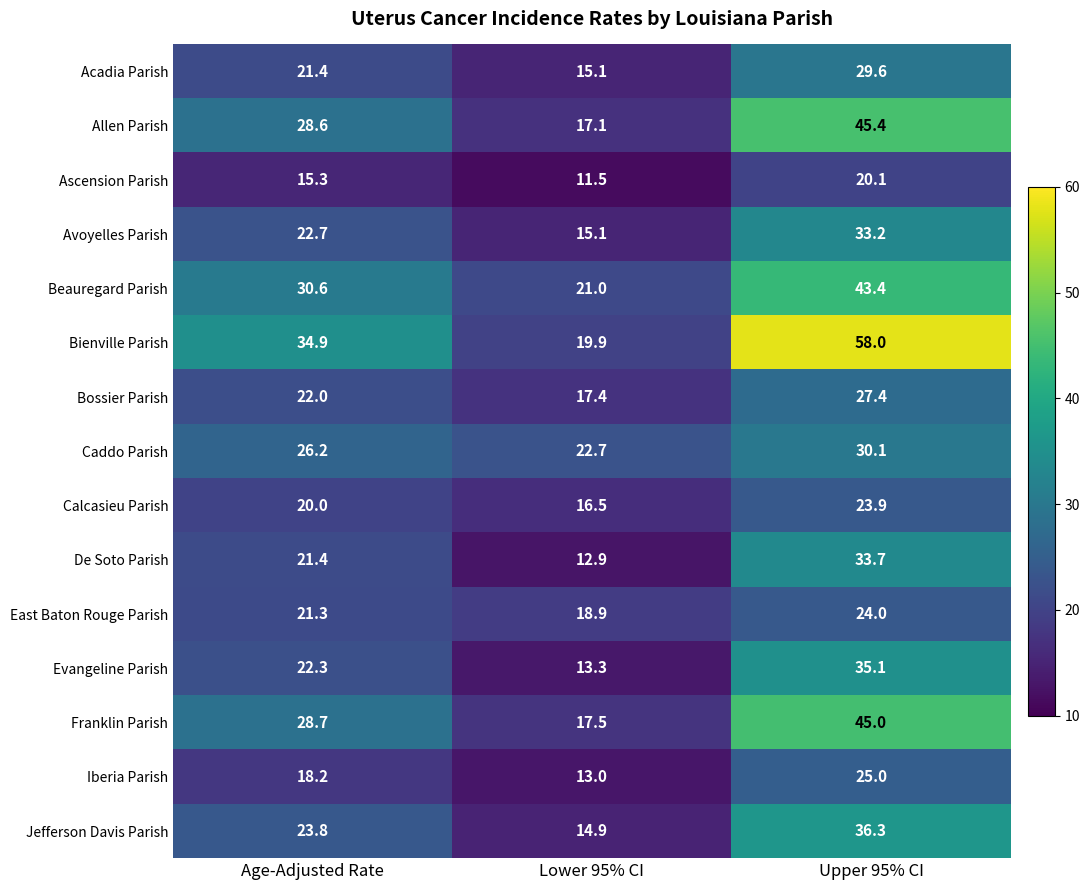

What is the smallest value displayed?

11.5